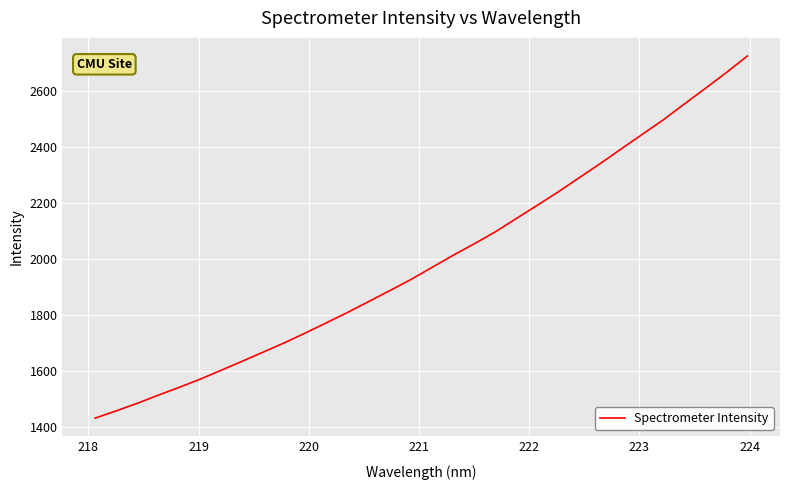

True or false: the data has more than 2 interior local peaks.

False